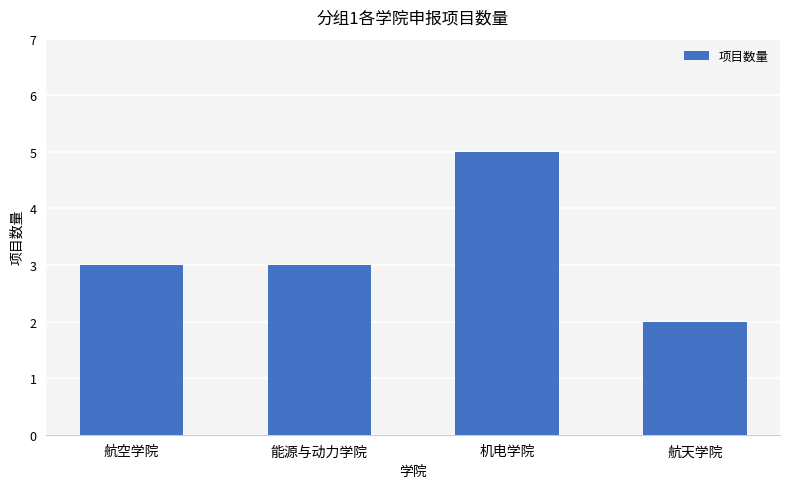

Read the value at 机电学院.

5